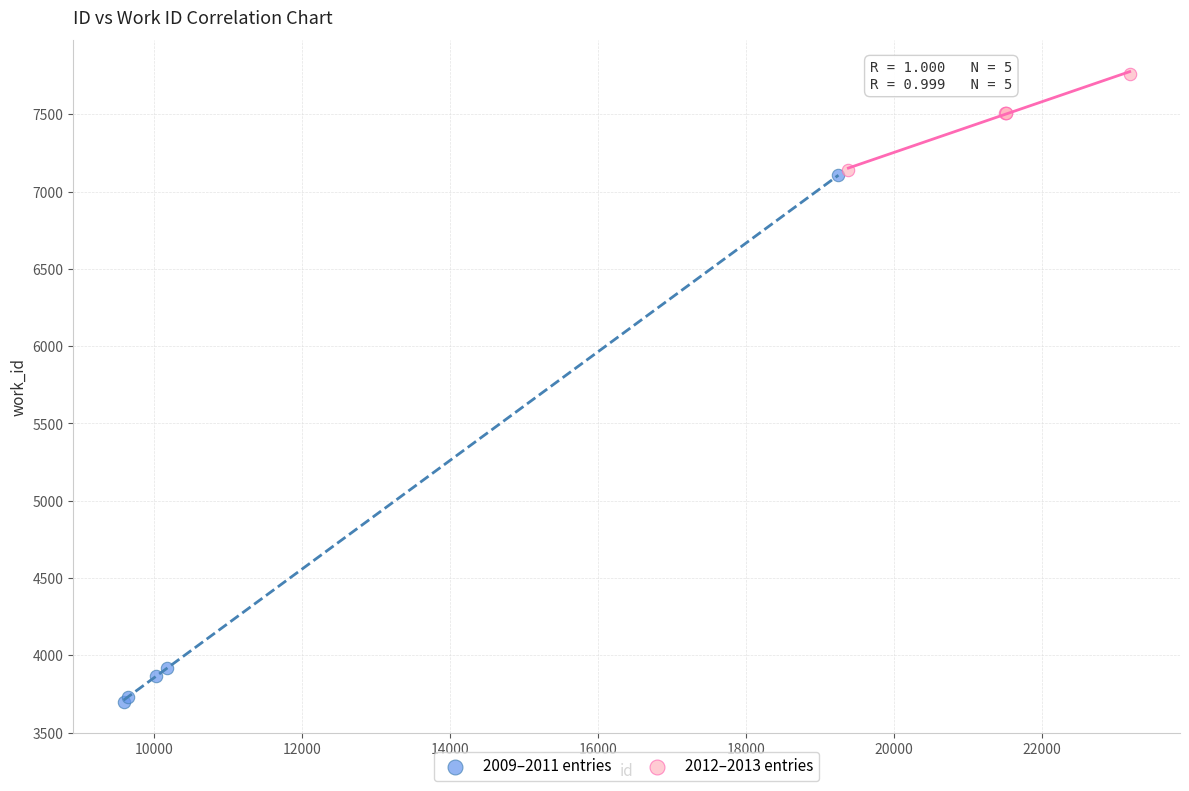

What are all the series names shown in the legend?

2009–2011 entries, 2012–2013 entries